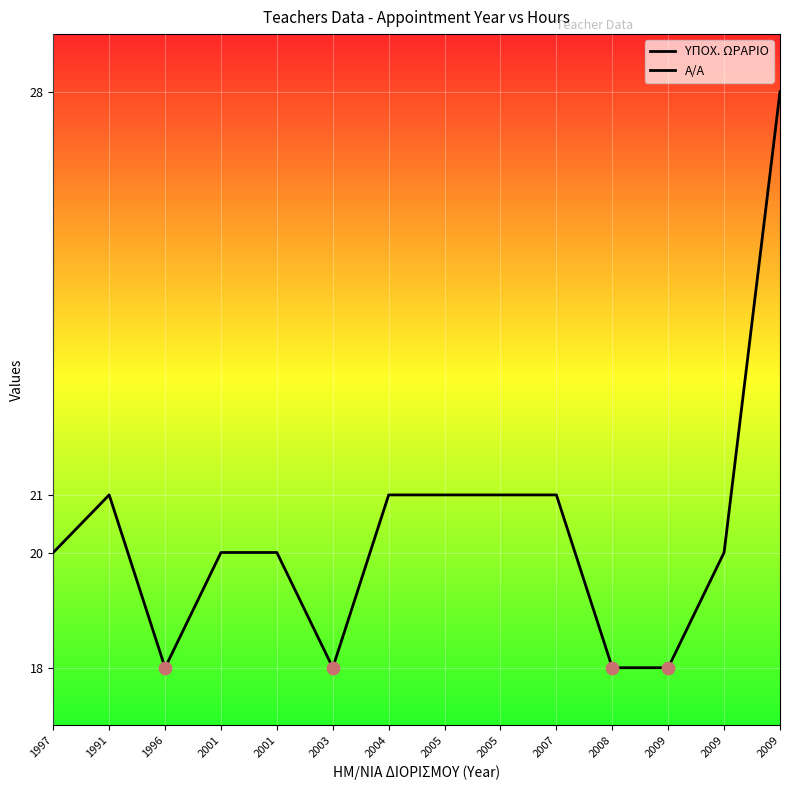

Which series reaches the maximum Y coordinate?

ΥΠΟΧ. ΩΡΑΡΙΟ